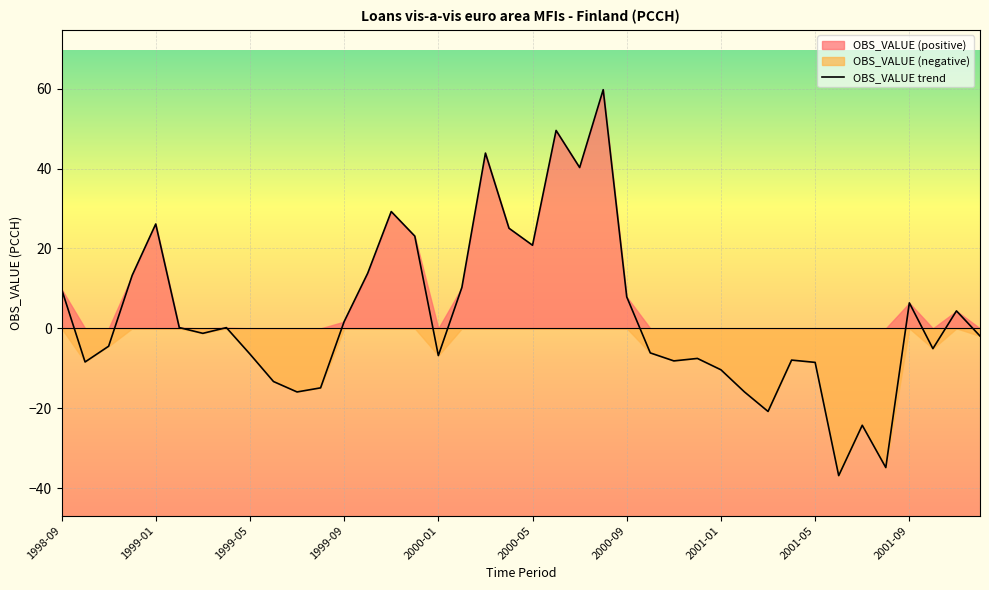

True or false: OBS_VALUE trend has a value of 20.8 at 2000-05.

True